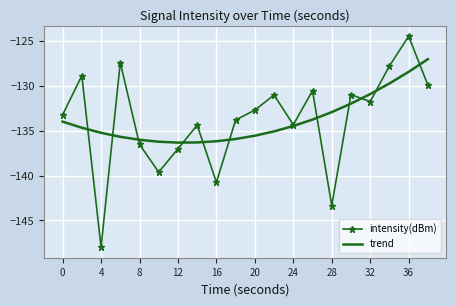

Rank the series by their maximum value, from lowest to highest.

trend, intensity(dBm)